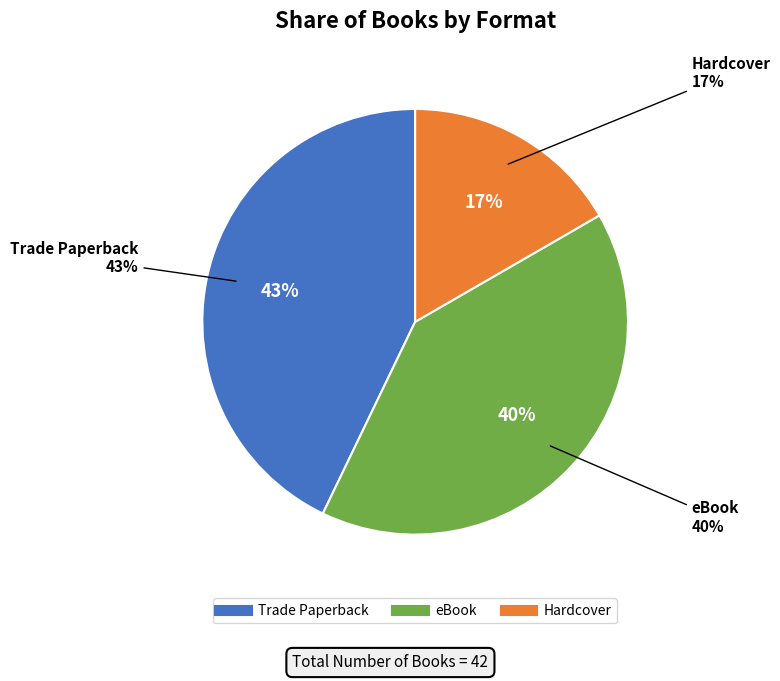

Does Hardcover account for over 50% of the chart?

No